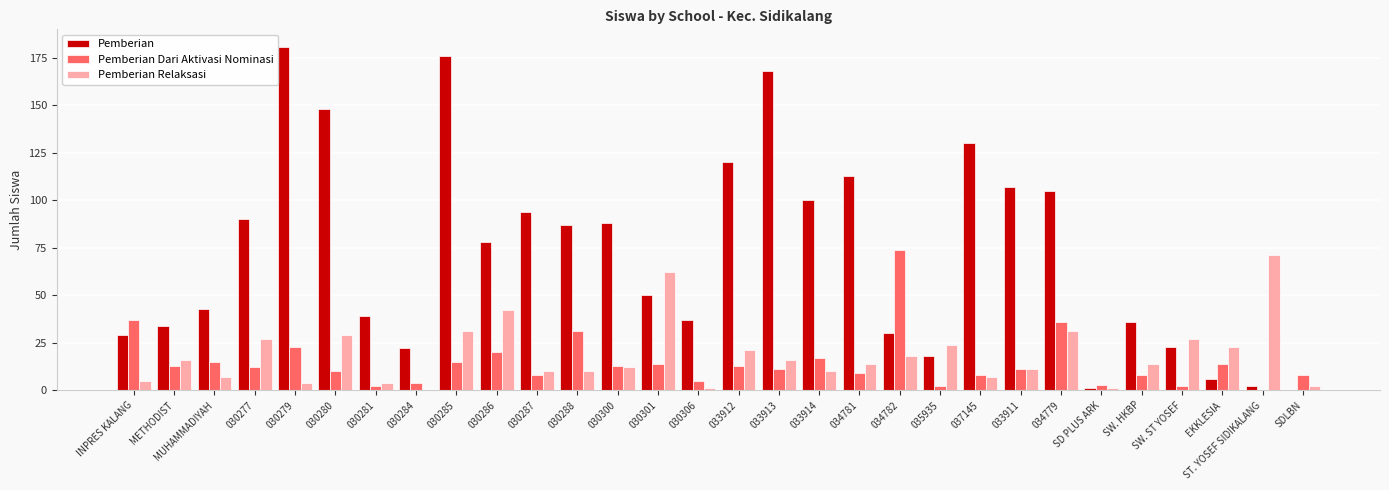

At which label does Pemberian reach its peak?

030279